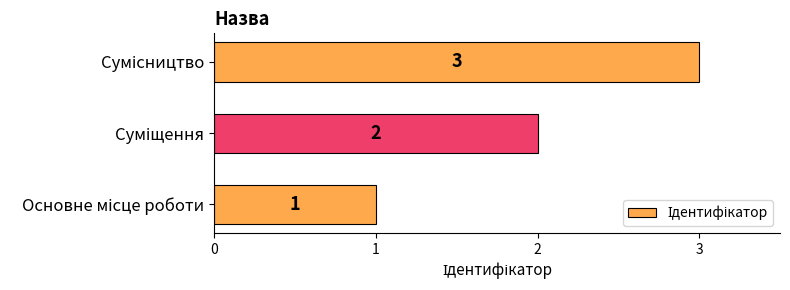

What is the maximum value shown in the chart?

3